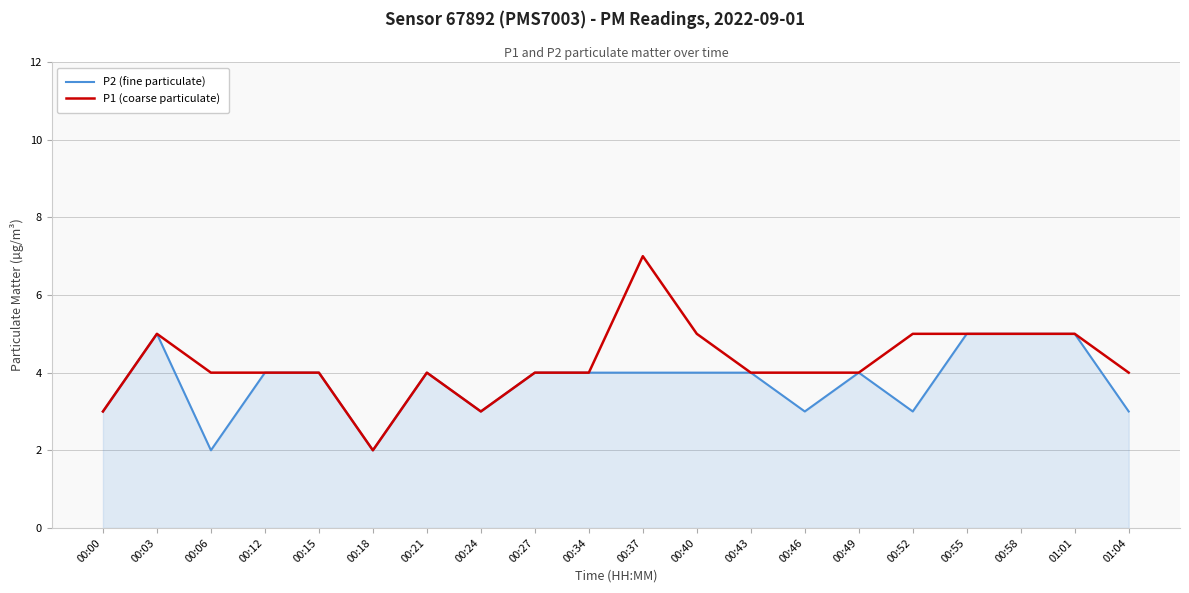

Which series changed the most between 00:34 and 01:04?

P2 (fine particulate)